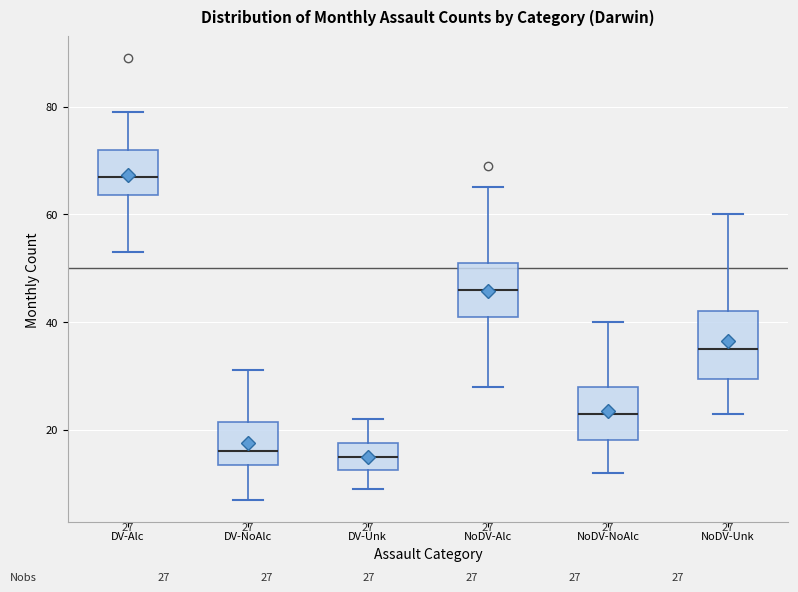

Which box's median line is the highest?

DV-Alc